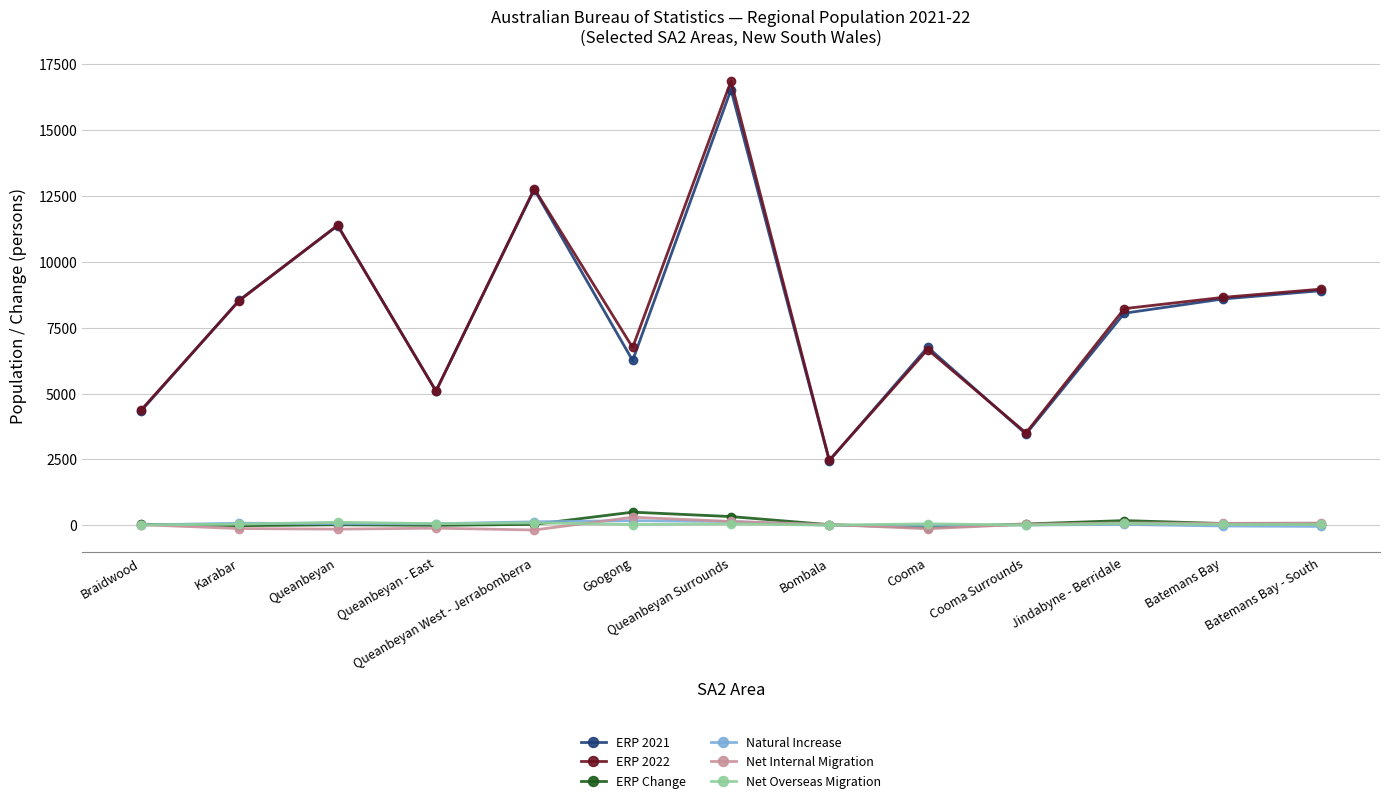

Which series has the widest spread of values?

ERP 2022